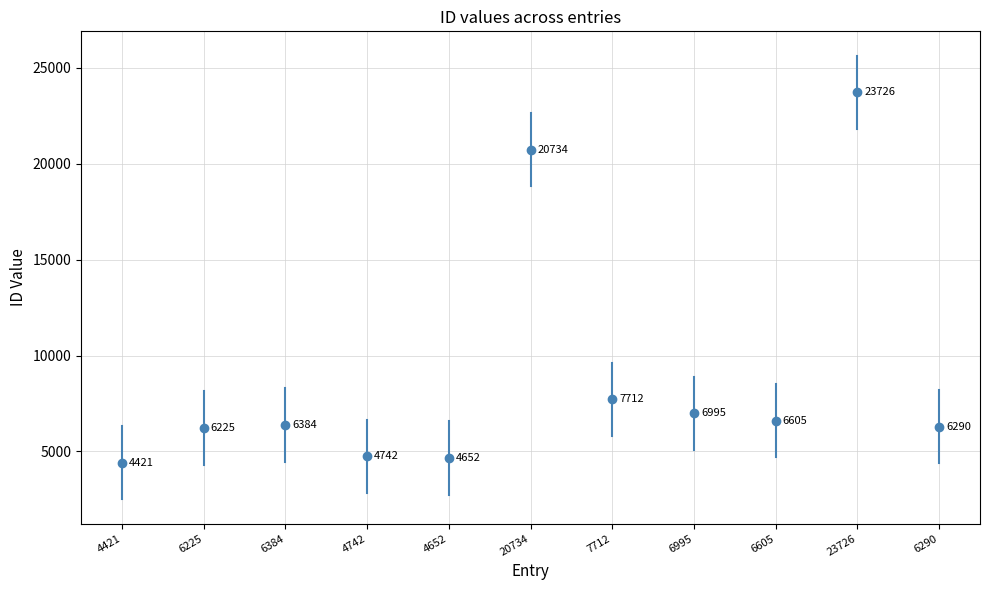

What is the sum of the values at 4742 and 6384?

11126